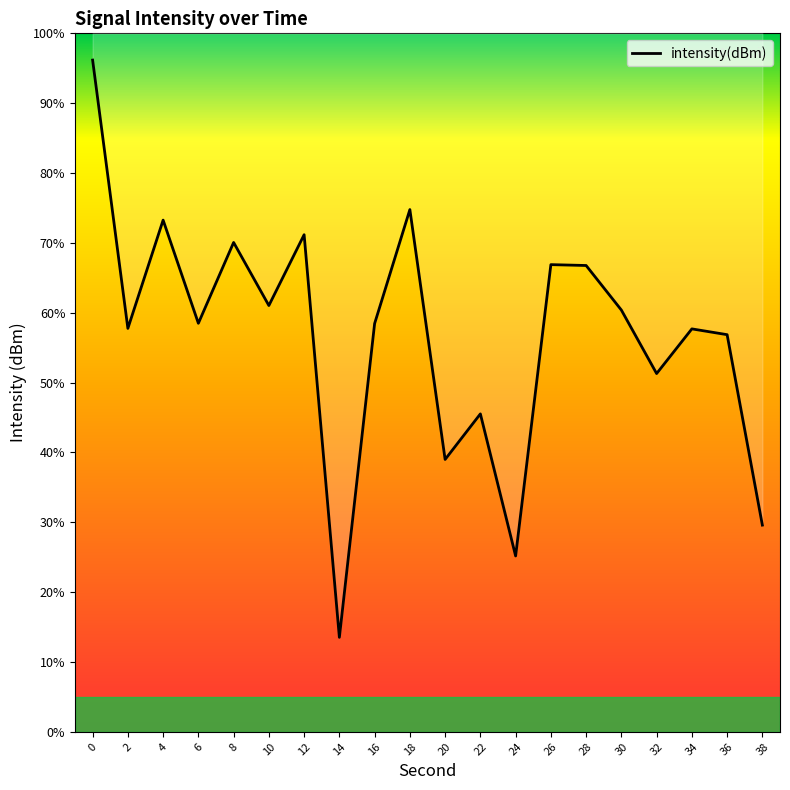

Does the chart have visible grid lines?

No